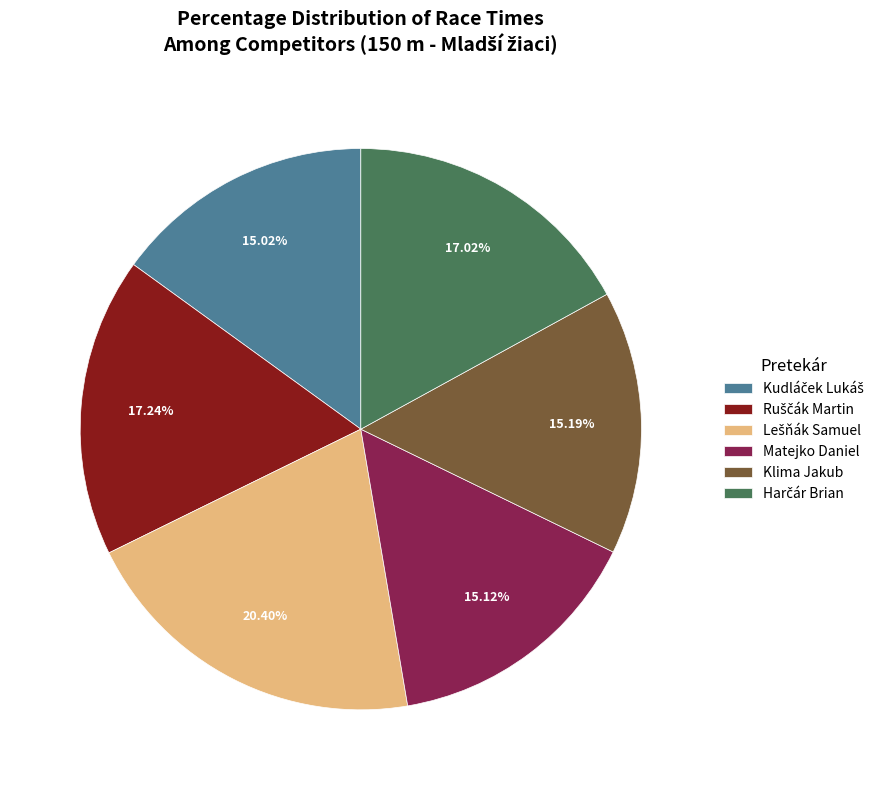

Is there a majority slice in this chart?

No